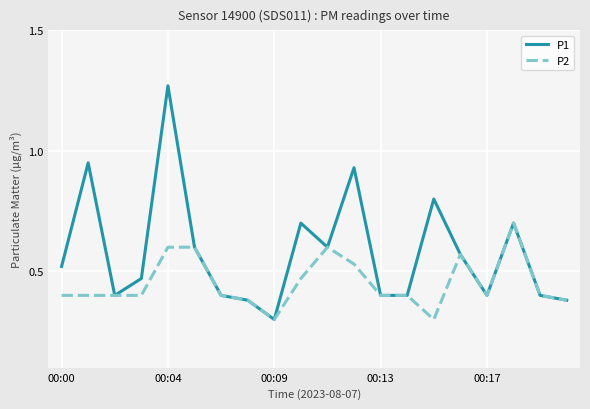

Which series has the largest total across all categories?

P1